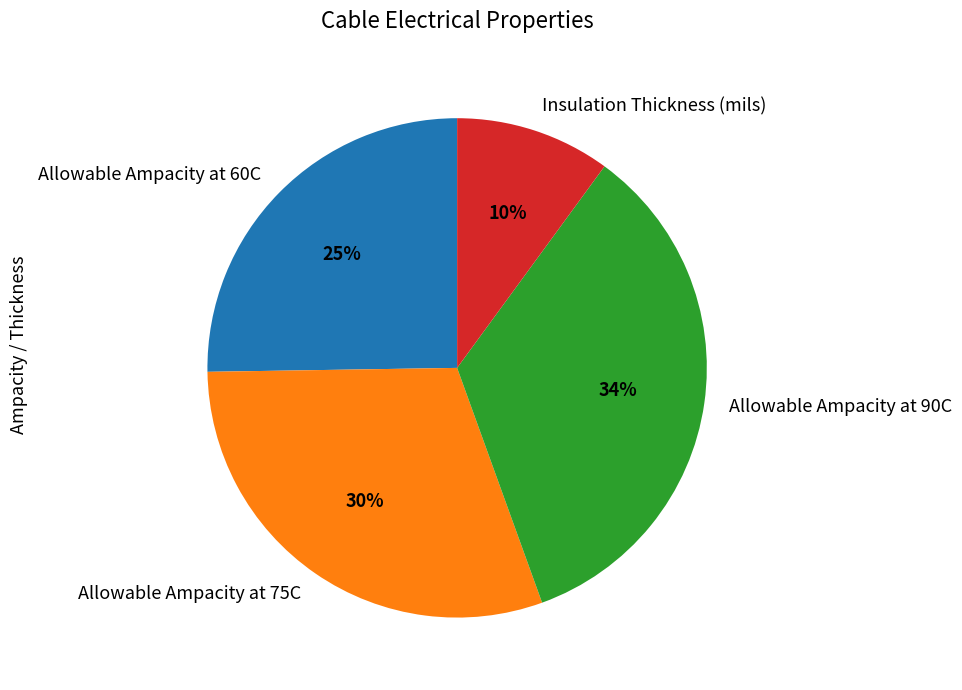

Is there a majority slice in this chart?

No